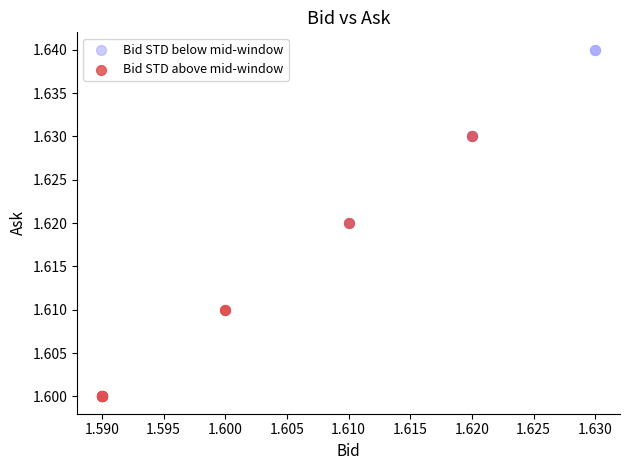

Which series has the widest spread of Y values?

Bid STD above mid-window